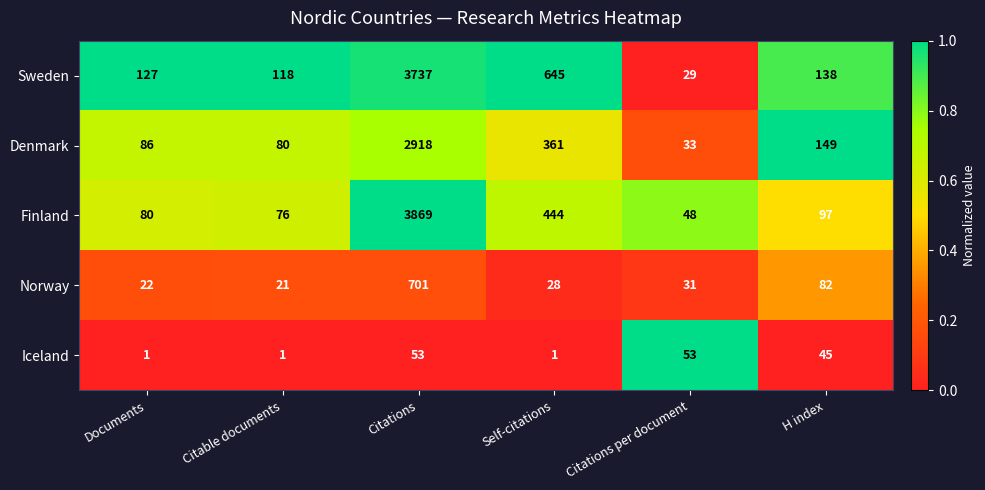

What is the maximum value for Denmark?

2918